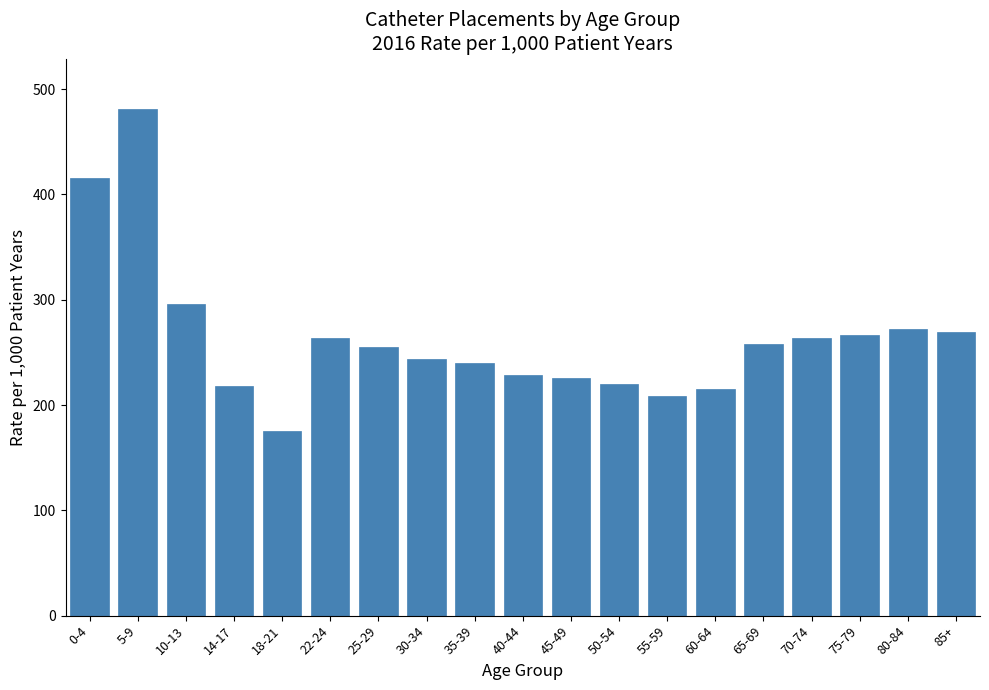

What is the average value?

264